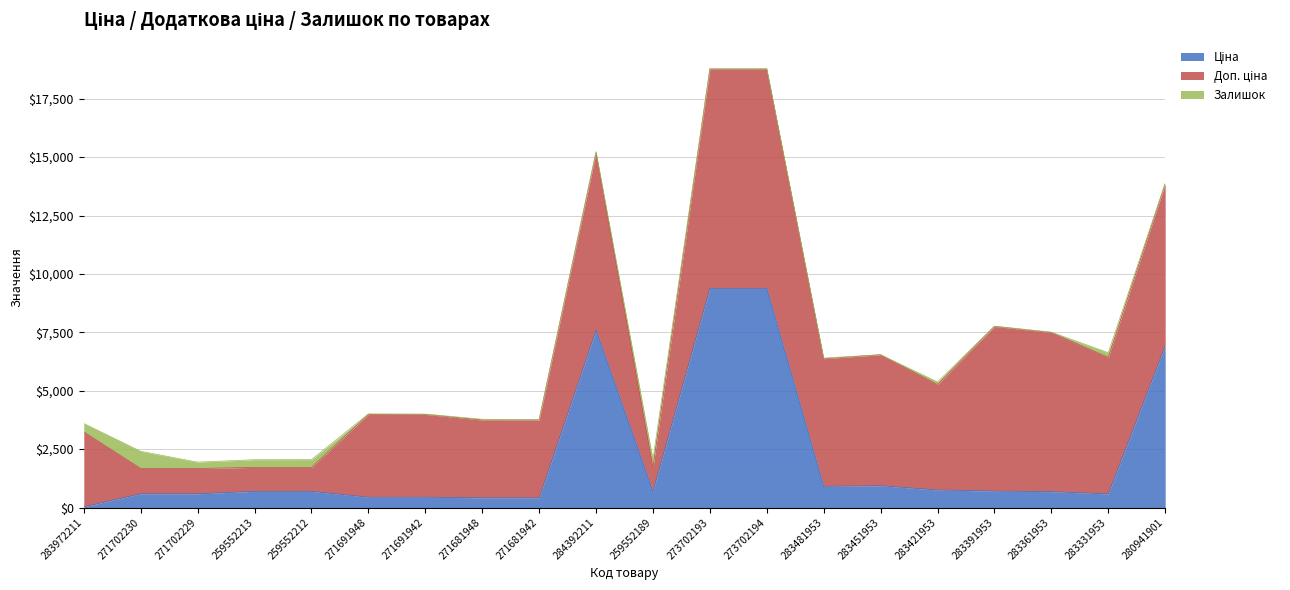

Reading left to right, extract all data points from this chart.

Ціна: 32.0	589.9	589.9	693.7	693.7	443.1	443.1	416.6	416.6	7596.5	693.7	9384.0	9384.0	910.4	934.5	752.2	705.1	681.0	584.4	6925.7
Доп. ціна: 3205.0	1081.7	1081.7	1024.6	1024.6	3545.0	3545.0	3332.5	3332.5	7596.5	1024.6	9384.0	9384.0	5462.3	5607.2	4513.3	7051.3	6809.8	5843.9	6925.7
Залишок: 360.0	735.0	272.0	330.0	333.0	22.0	13.0	30.0	10.0	43.0	339.0	16.0	18.0	24.0	2.0	113.0	8.0	19.0	202.0	31.0